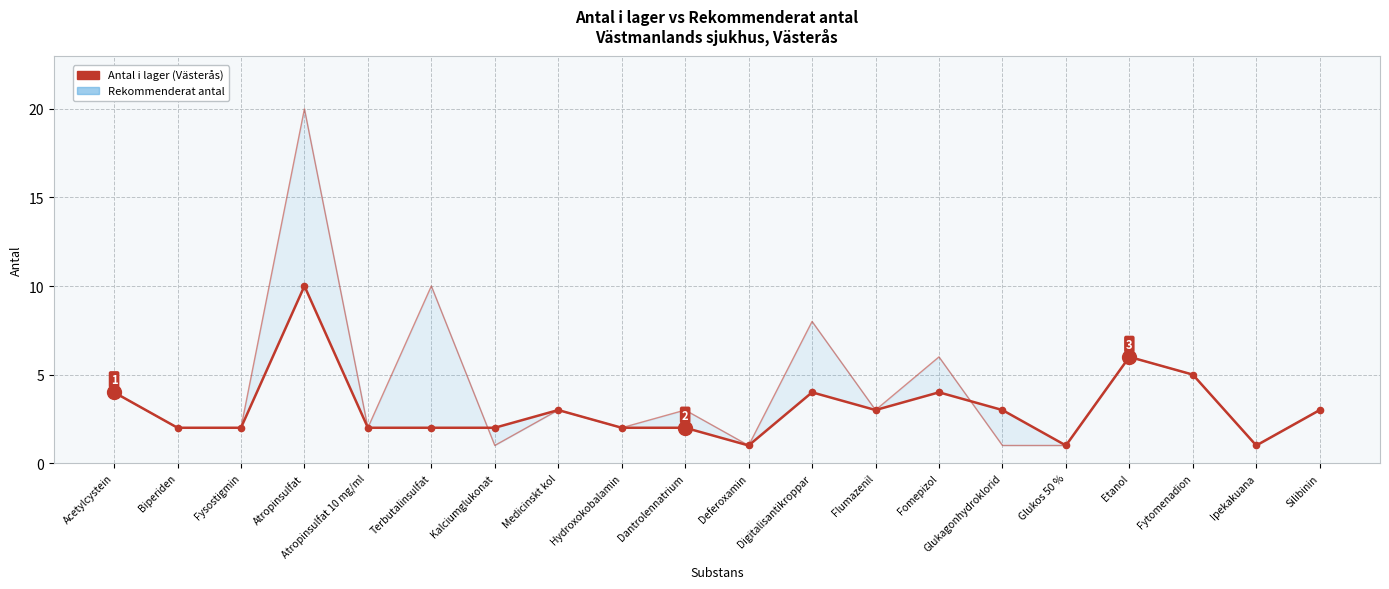

Where is the first local minimum for Rekommenderat antal?

Atropinsulfat 10 mg/ml